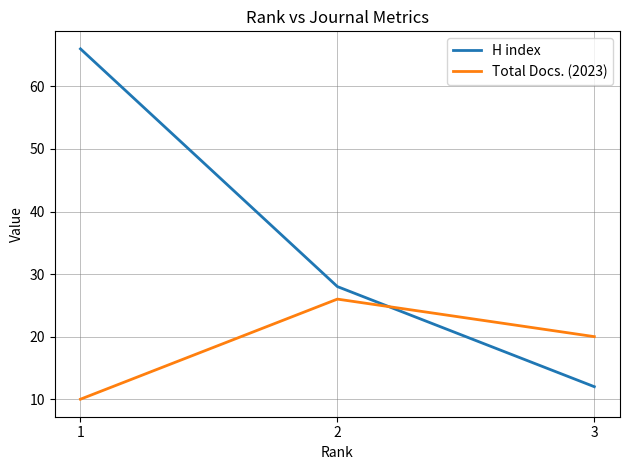

Which series has the widest spread of values?

H index